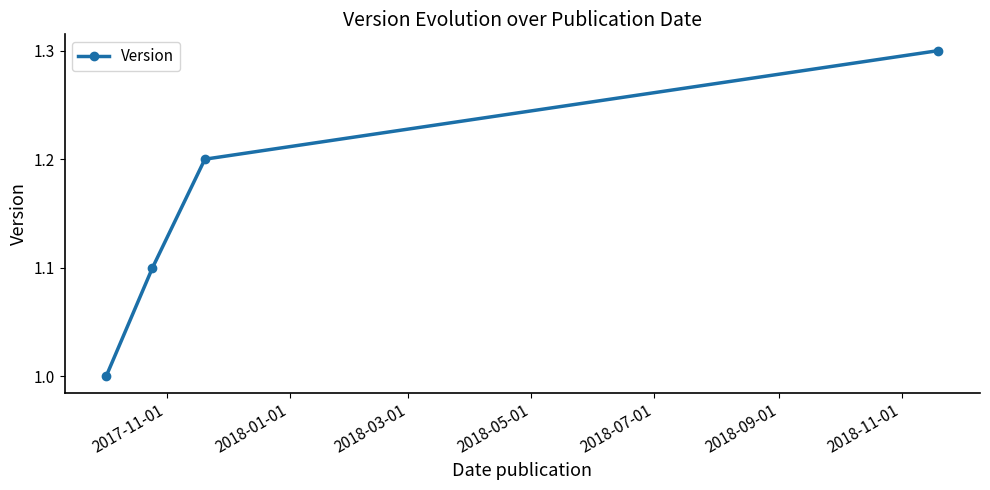

What is the greatest value displayed?

1.3